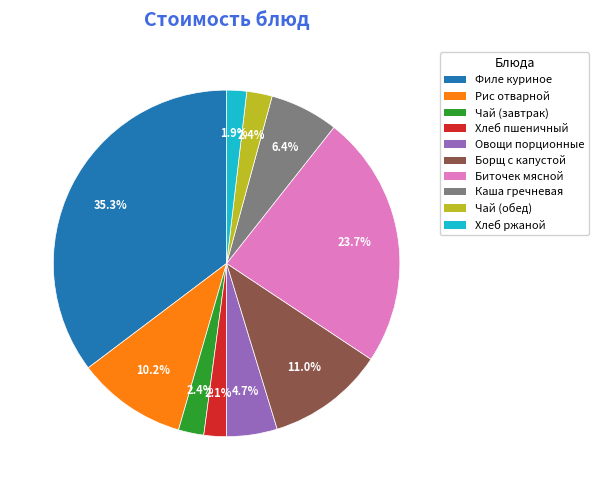

Does any single category account for the majority?

No